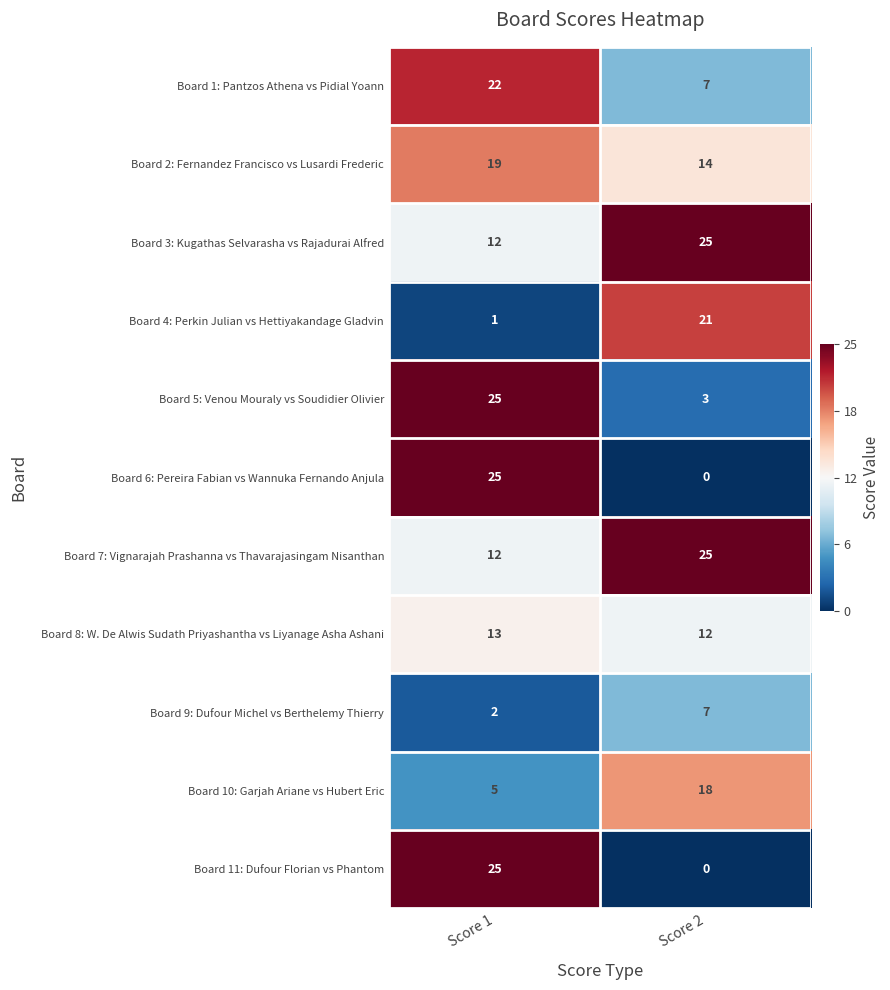

Is the value of Board 8: W. De Alwis Sudath Priyashantha vs Liyanage Asha Ashani at Score 1 greater than the value of Board 5: Venou Mouraly vs Soudidier Olivier at Score 2?

Yes